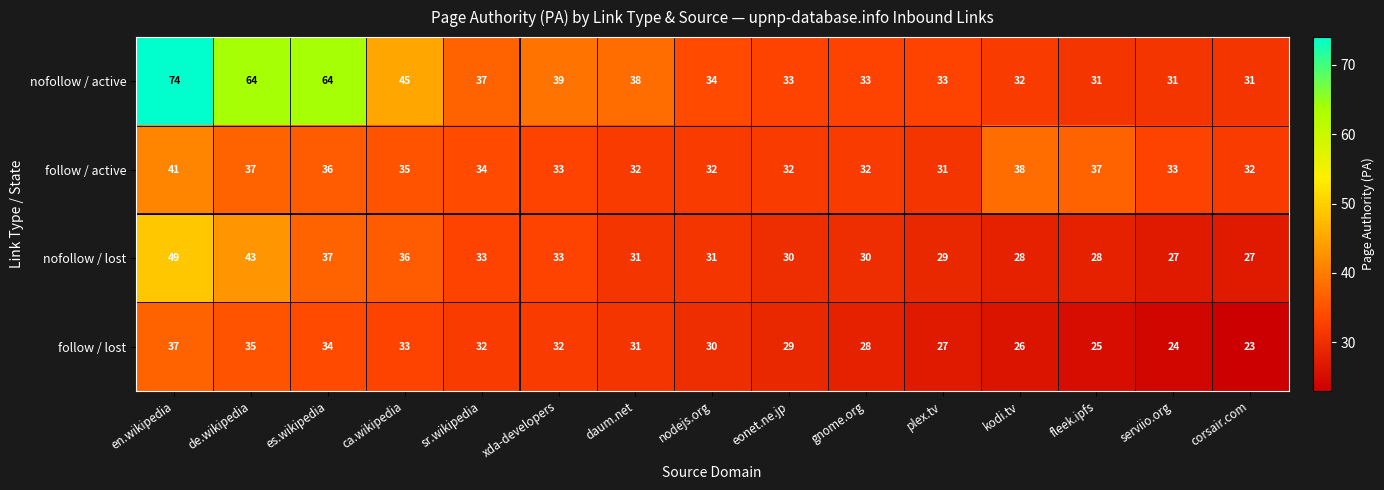

What is the smallest value displayed?

23